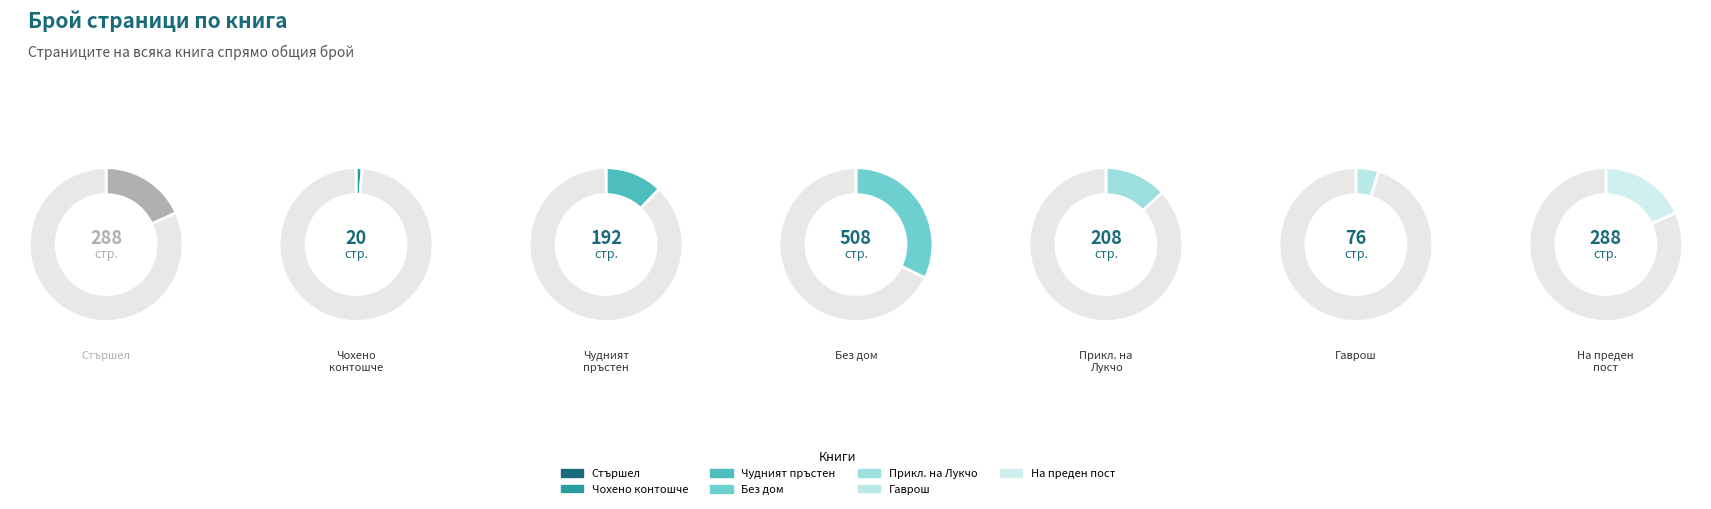

To the nearest percent, what is the average slice percentage?

14%